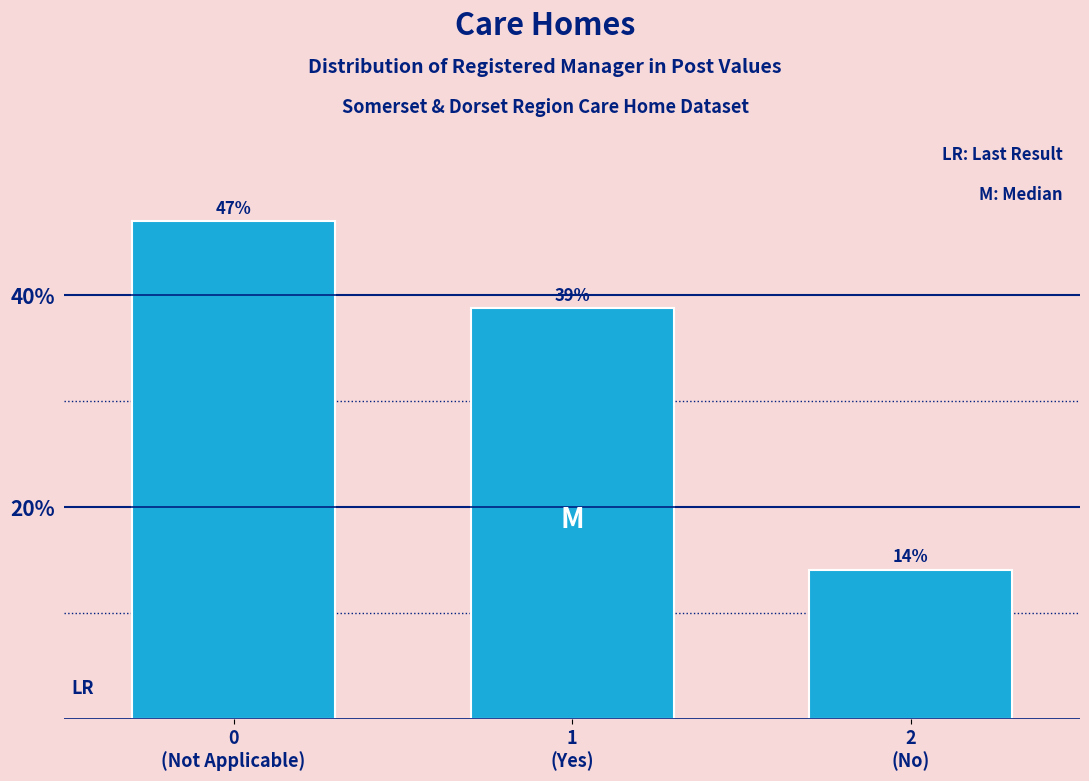

What is the value of the 1st bar from the left?

47.1